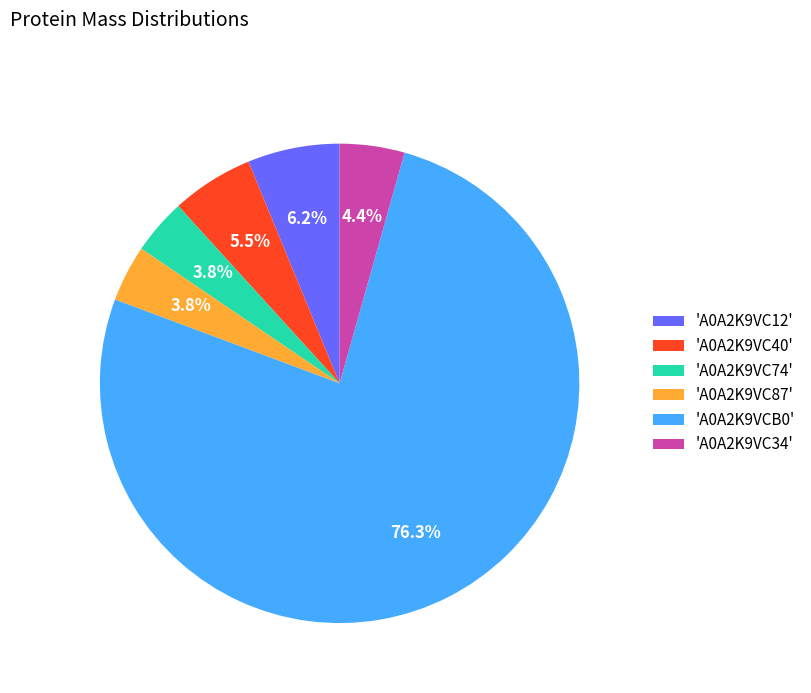

Does any single category account for the majority?

Yes